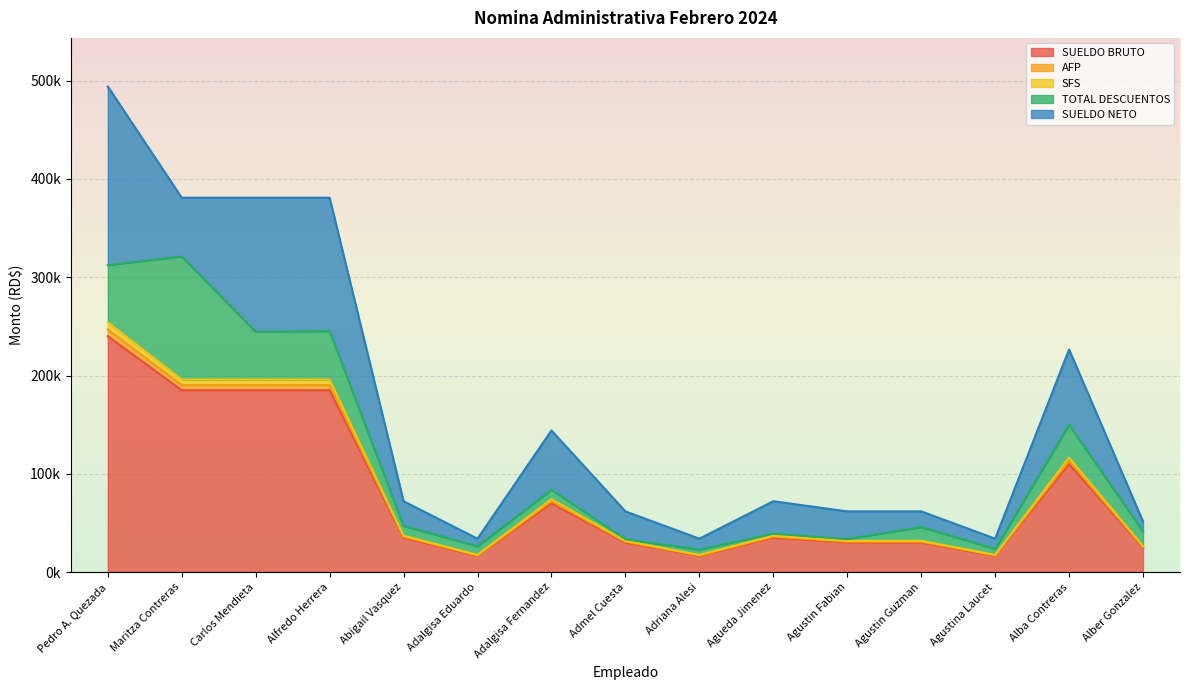

At which category is the sum across all series the highest?

Pedro A. Quezada